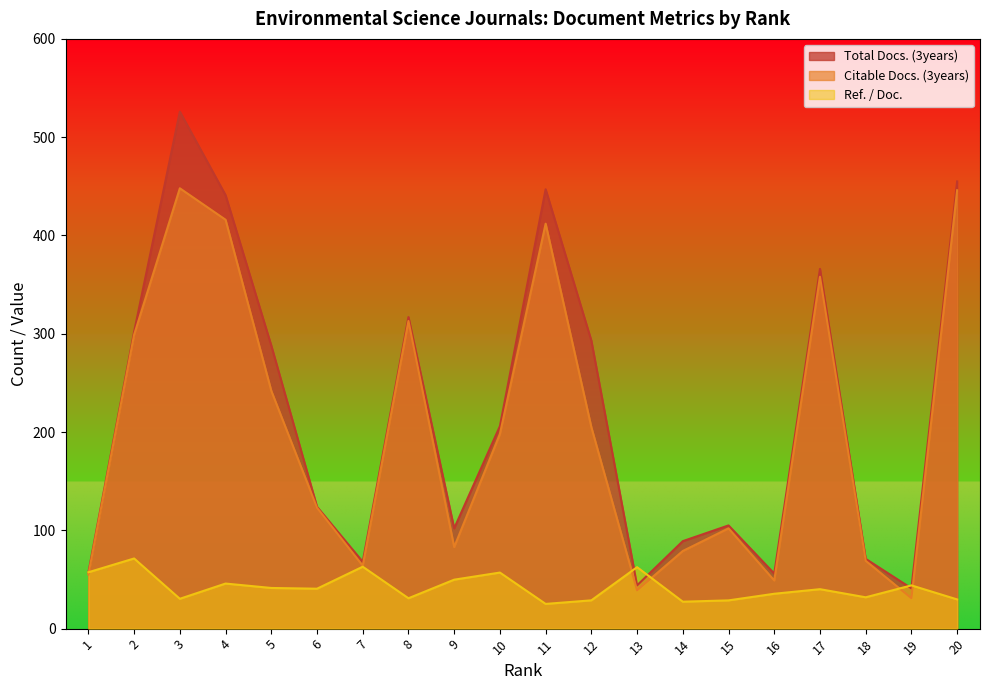

What is the sum of all Ref. / Doc. values?

841.5